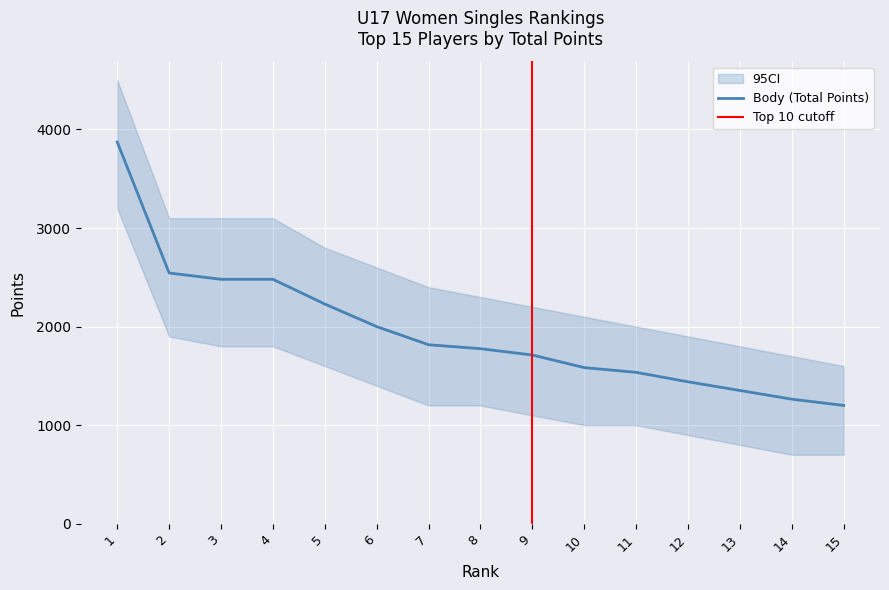

What is the maximum value for Body (Total Points)?

3872